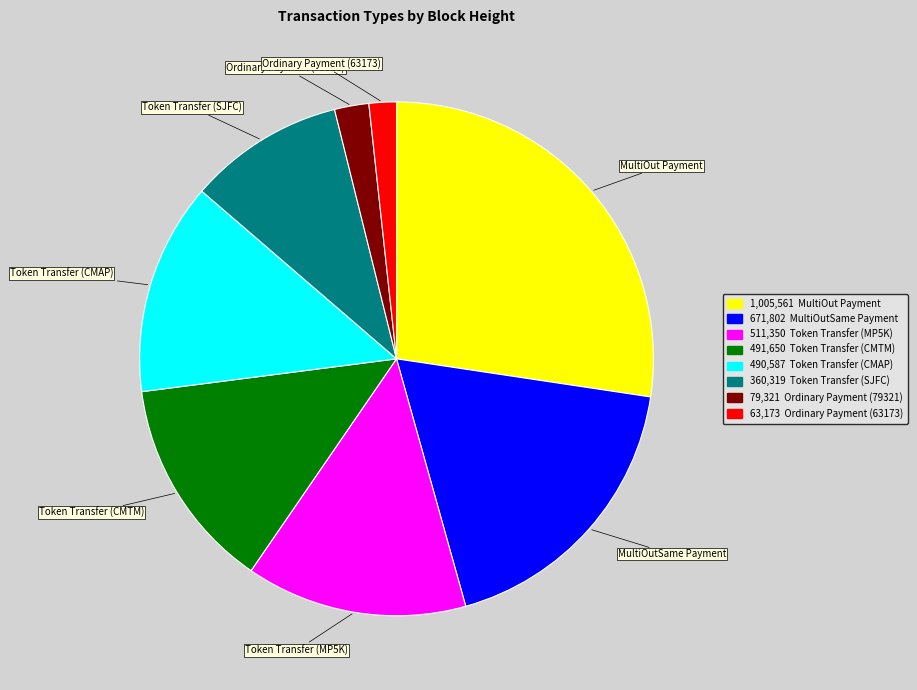

Is there any slice that represents more than half of the pie?

No